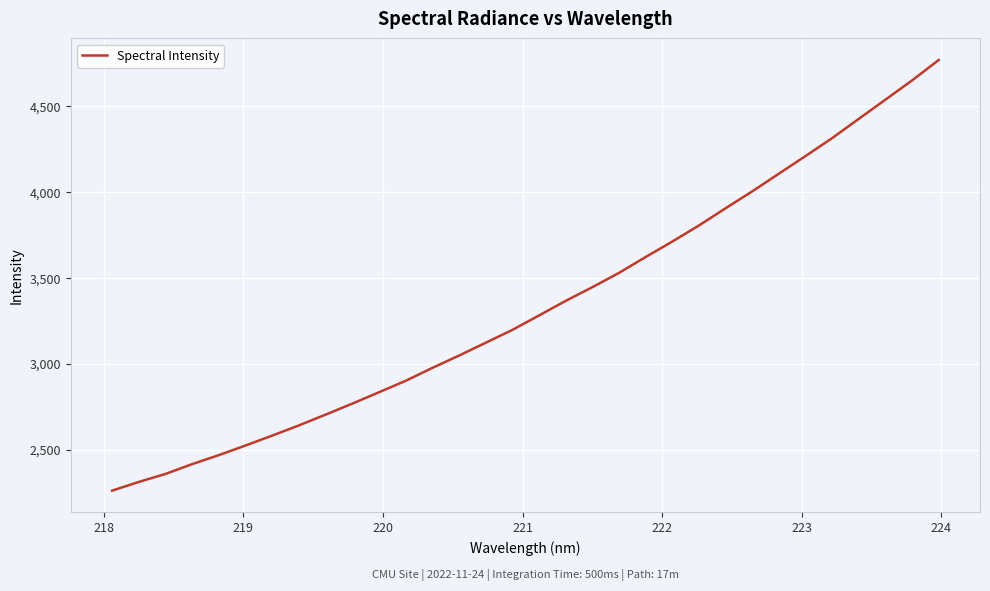

What is the difference between the maximum and minimum values?

2506.5